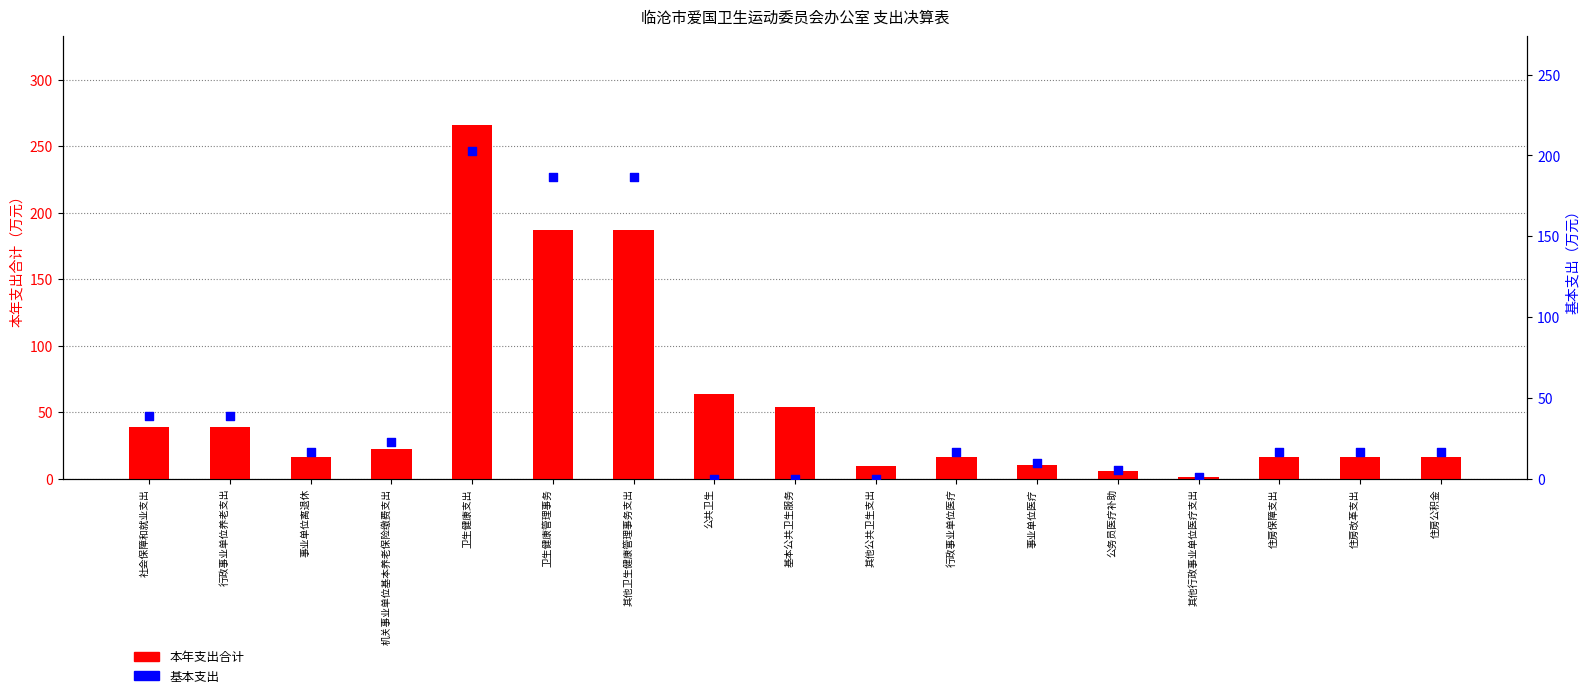

What is the total value across all series at 行政事业单位医疗?

32.4